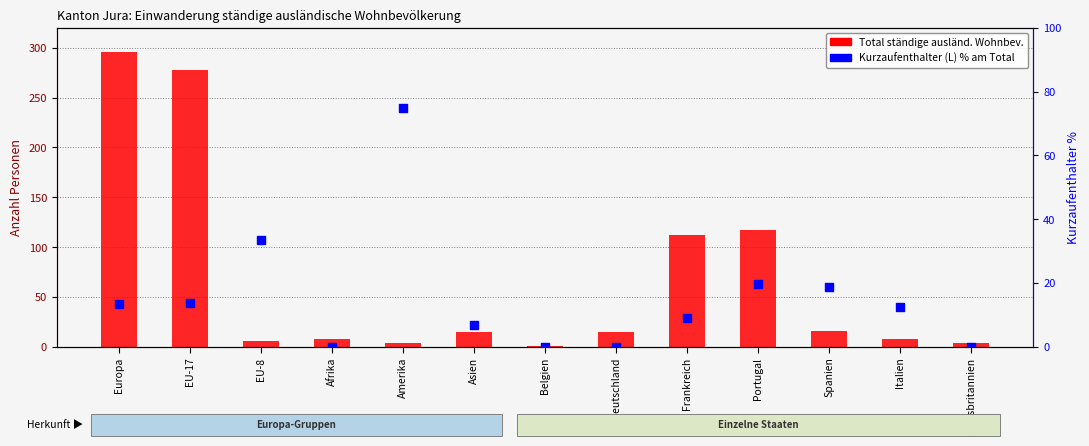

Which series has the largest total across all categories?

Total (ständige Wohnbev.)